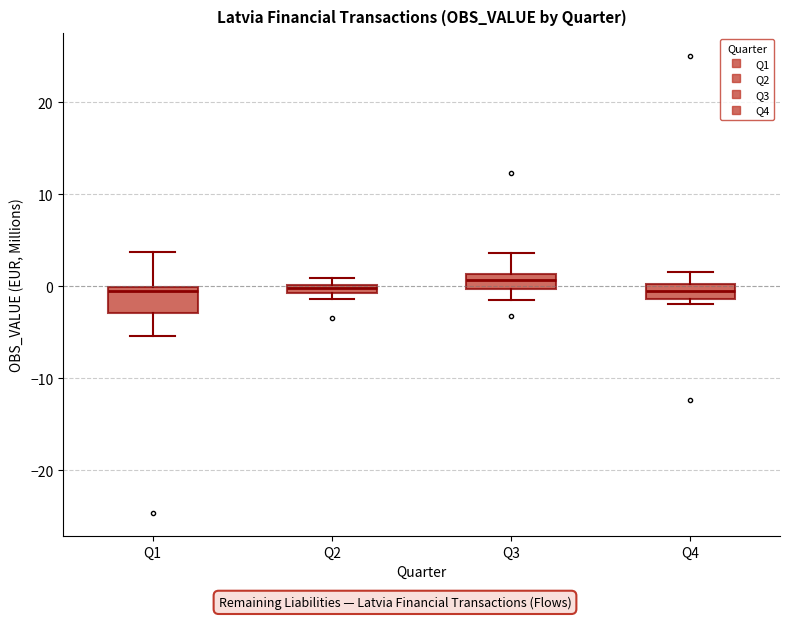

Where is the lower edge of the box for Q3 on the y-axis? The values are not printed on the chart, so give them approximately, as read against the axis.

0